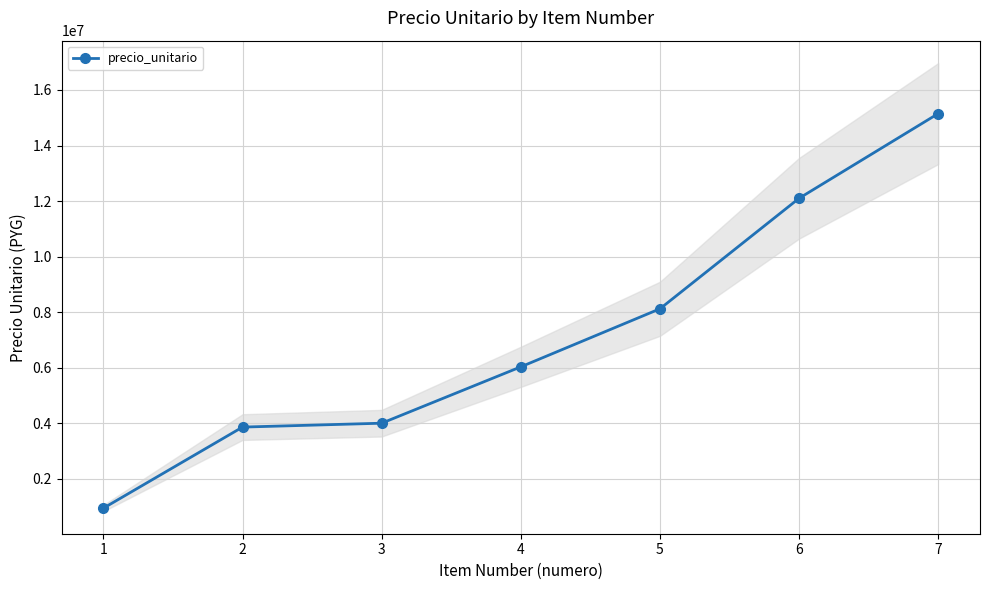

What is the sum of all values?

50200000